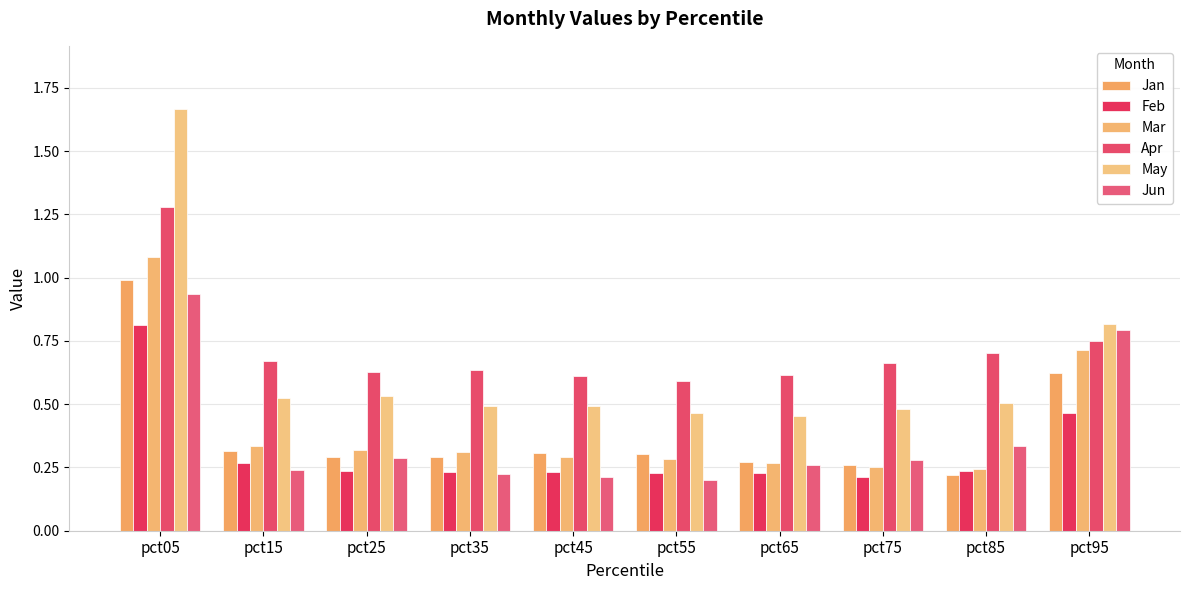

Count the number of categories in the chart.

10